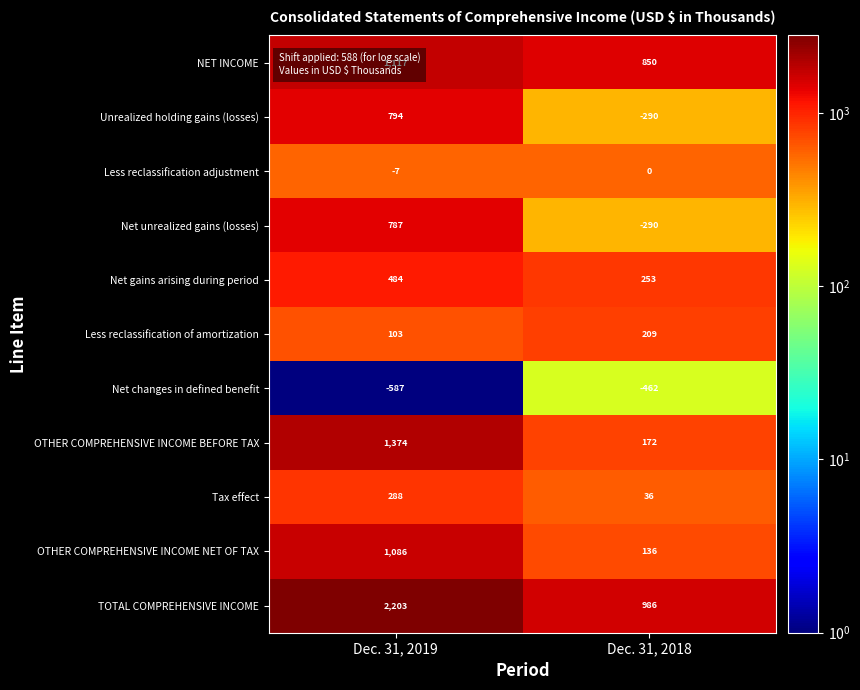

What value does the OTHER COMPREHENSIVE INCOME BEFORE TAX series have at Dec. 31, 2018, to the nearest 100?

200